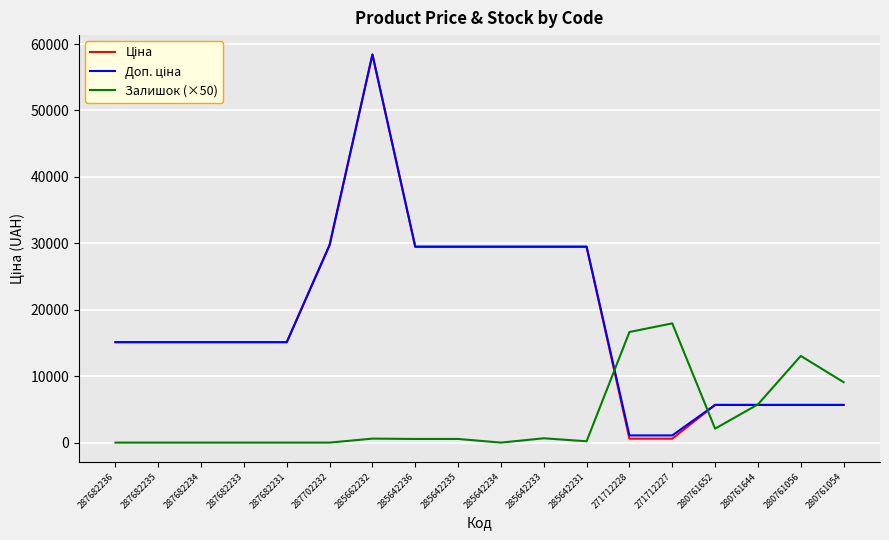

Which category has the highest value across all series?

285662232